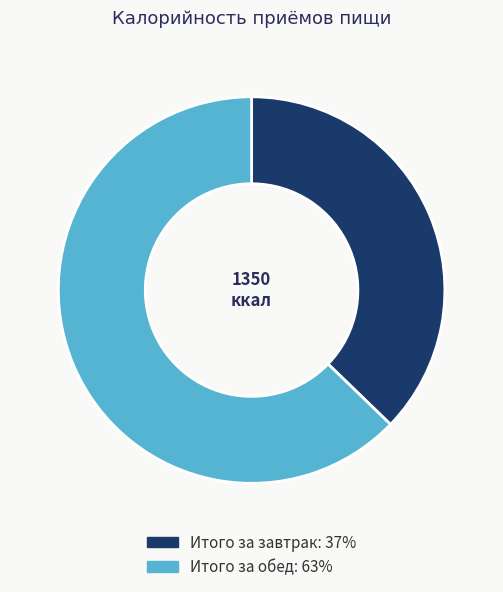

Which has a higher value, Итого за обед or Итого за завтрак?

Итого за обед